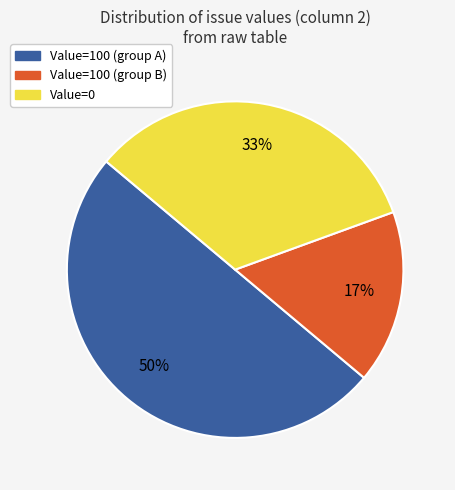

To the nearest percent, what is the difference between the largest and smallest slice percentages?

33%